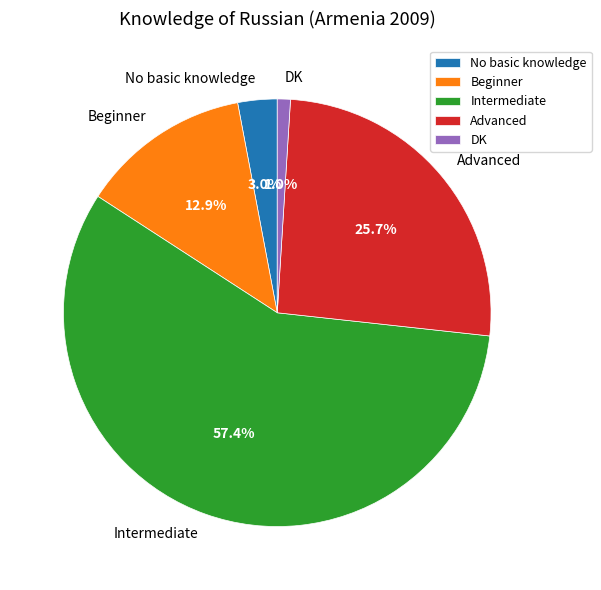

What is the majority slice?

Intermediate